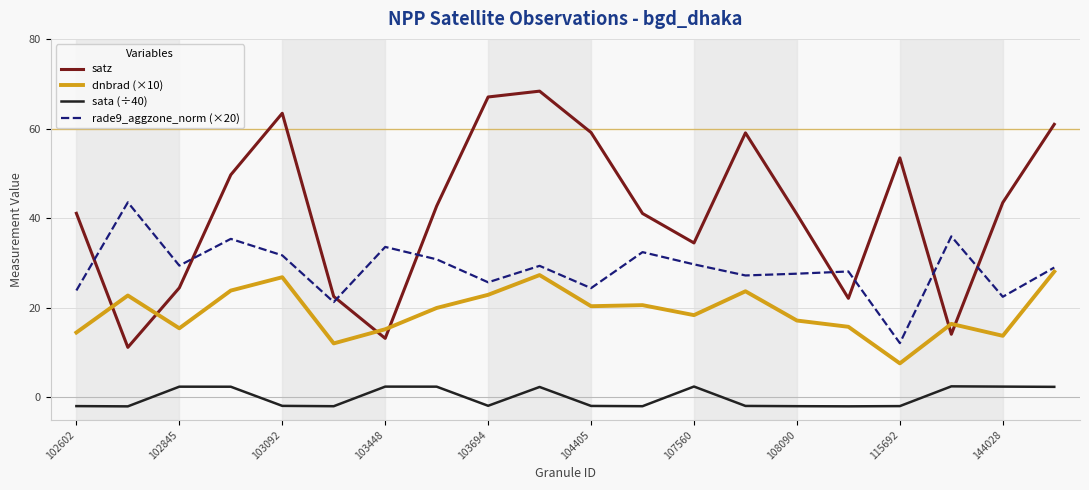

How many lines are shown in the chart?

4